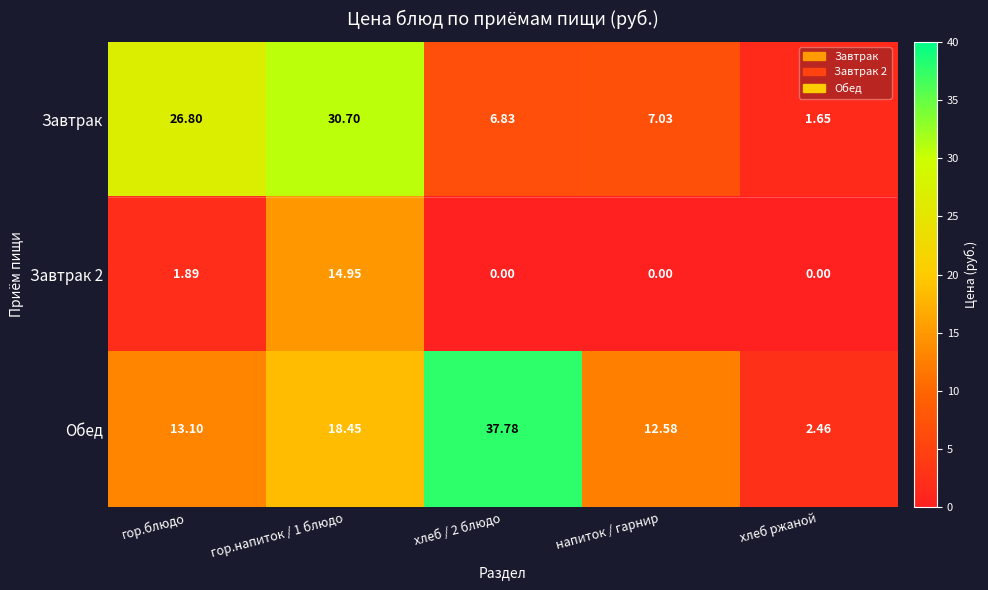

Which series has the largest range (max minus min)?

Обед